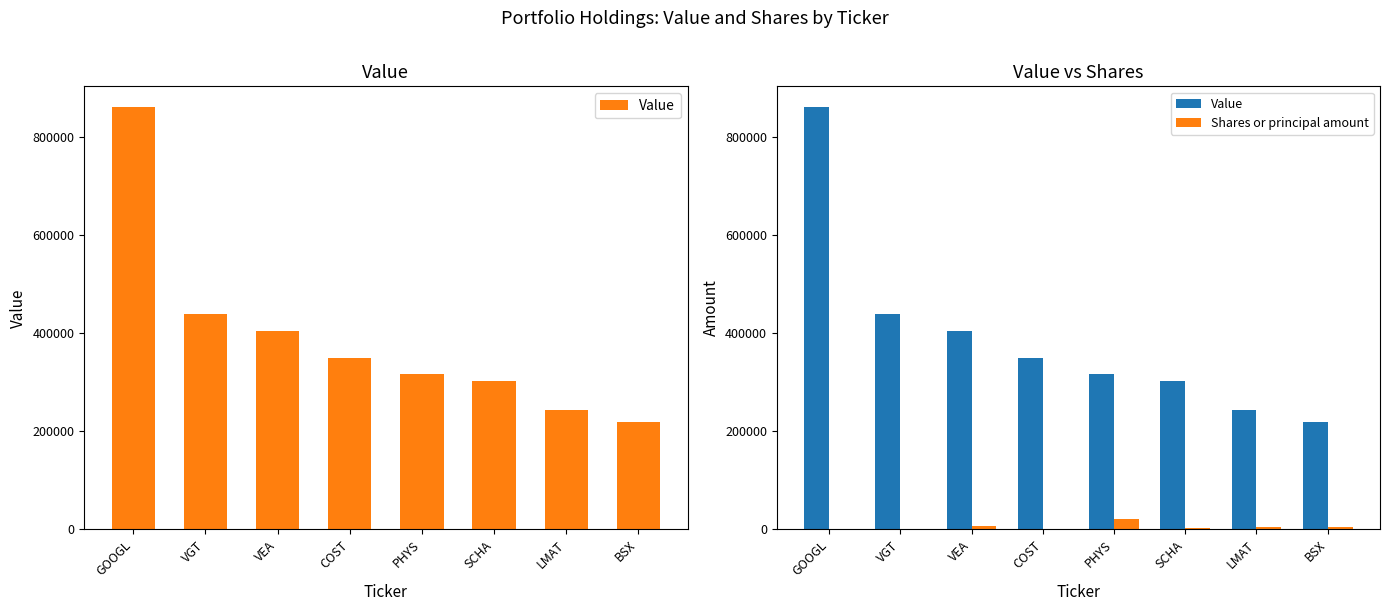

Which series changed the most between COST and BSX?

Value